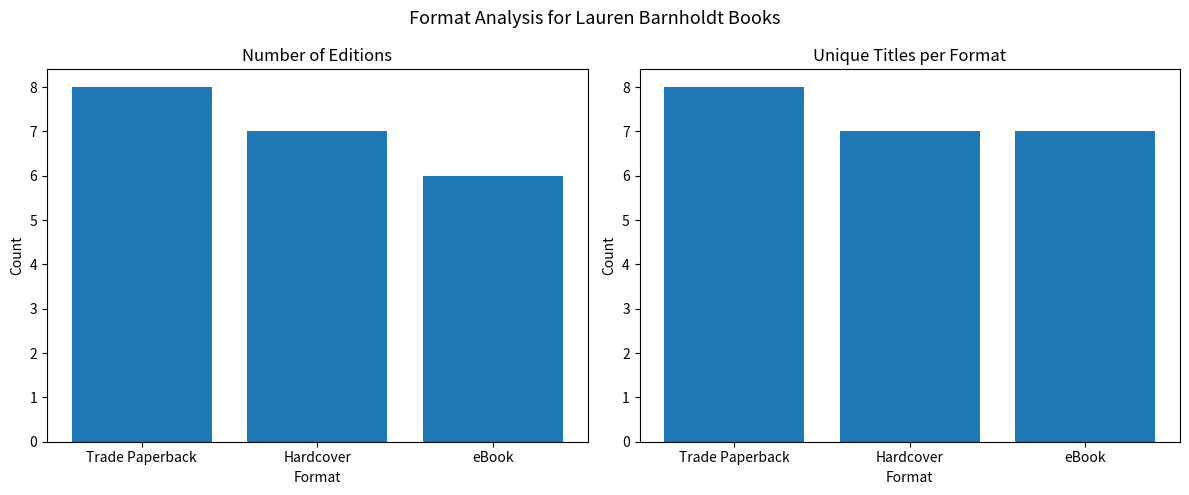

The value of Unique Titles at eBook is 7. True or false?

True